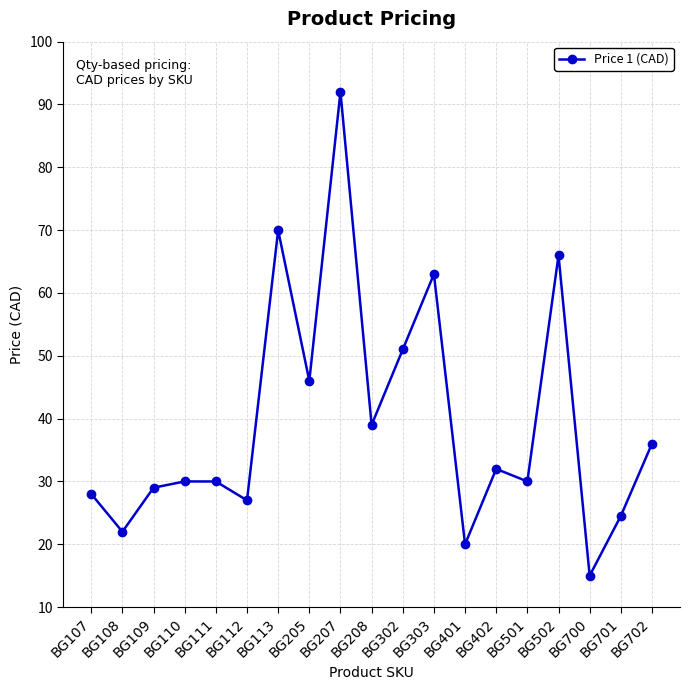

How many points are higher than both their immediate neighbors (excluding endpoints)?

6